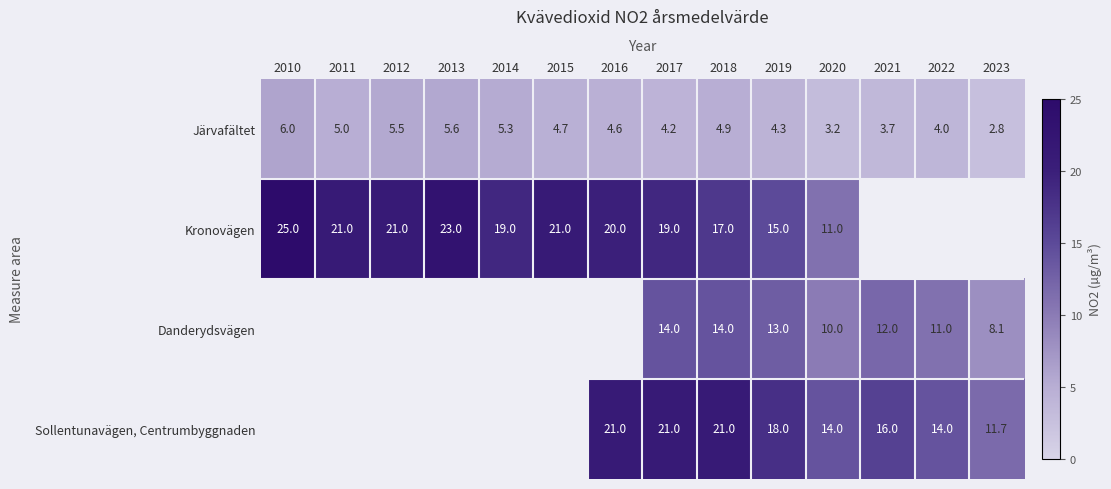

At which label does Järvafältet first exceed 4?

2010